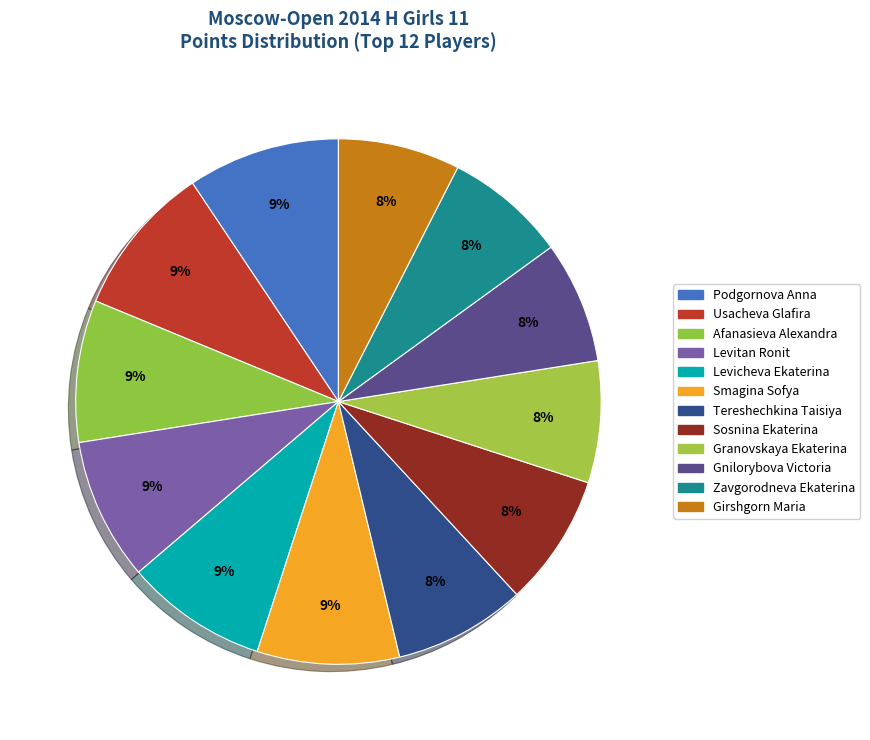

Combined, what portion of the pie is Girshgorn Maria and Granovskaya Ekaterina?

15.0%